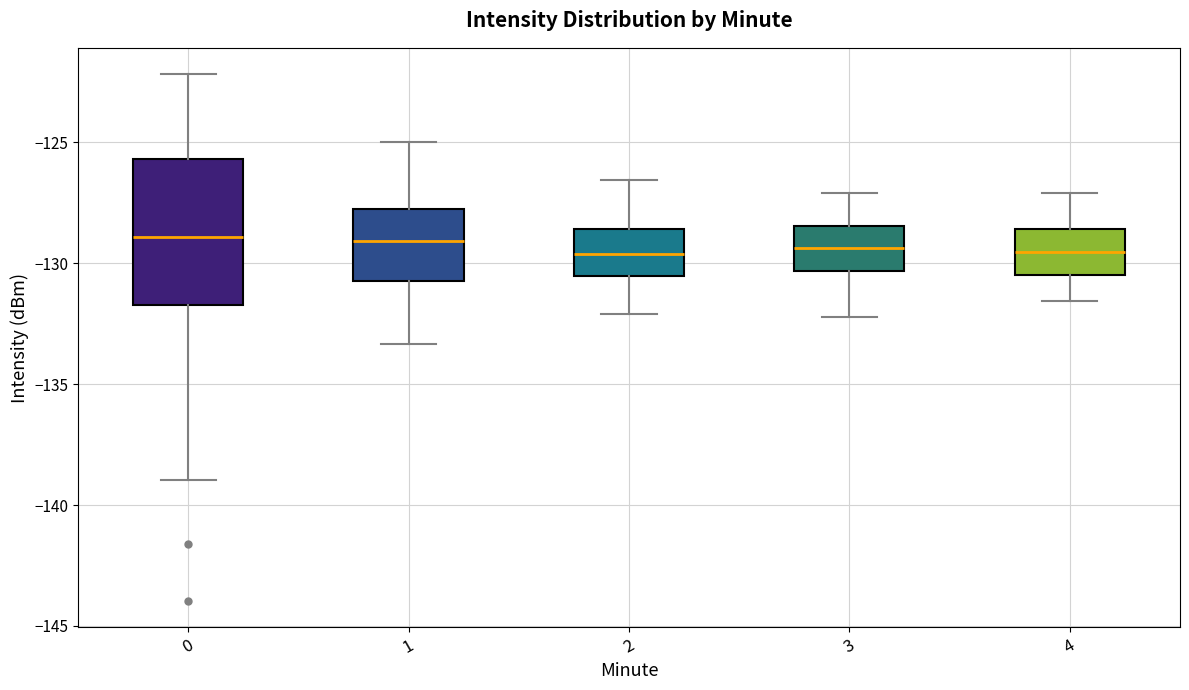

Reading left to right, transcribe this box plot: for each box, give where its median line is, the range the box spans, and where its two whiskers end, as read against the y-axis. The values are not printed on the chart, so give them approximately, as read against the axis.

0: median -129.0, box -131.5 to -125.5, whiskers -139.0 to -122.0
1: median -129.0, box -130.5 to -128.0, whiskers -133.5 to -125.0
2: median -129.5, box -130.5 to -128.5, whiskers -132.0 to -126.5
3: median -129.5, box -130.5 to -128.5, whiskers -132.0 to -127.0
4: median -129.5, box -130.5 to -128.5, whiskers -131.5 to -127.0